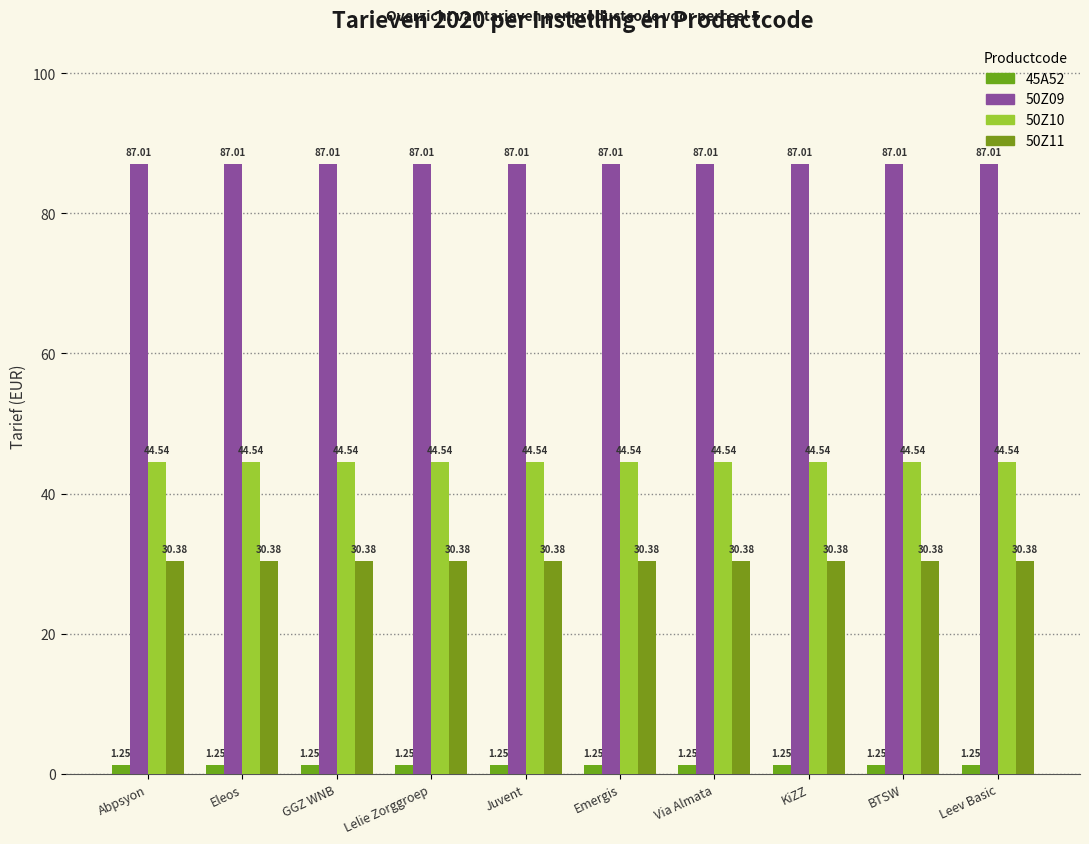

What is the average value of the 50Z09 series?

87.0